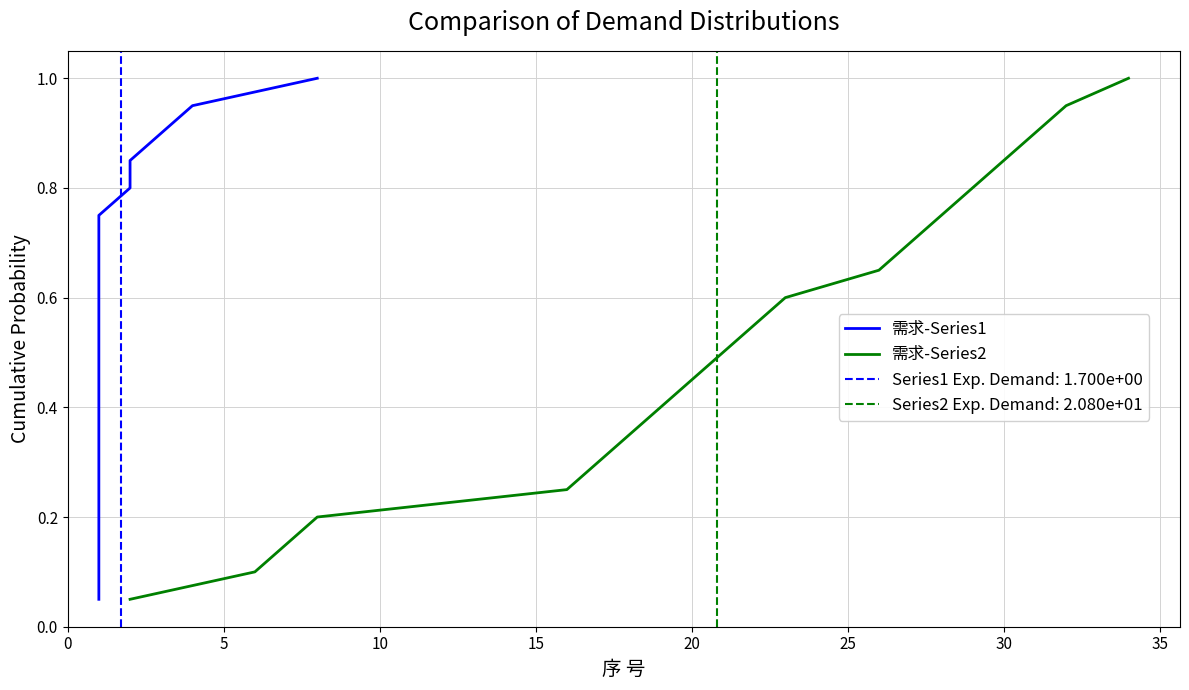

What are all the series names shown in the legend?

需求-Series1, 需求-Series2